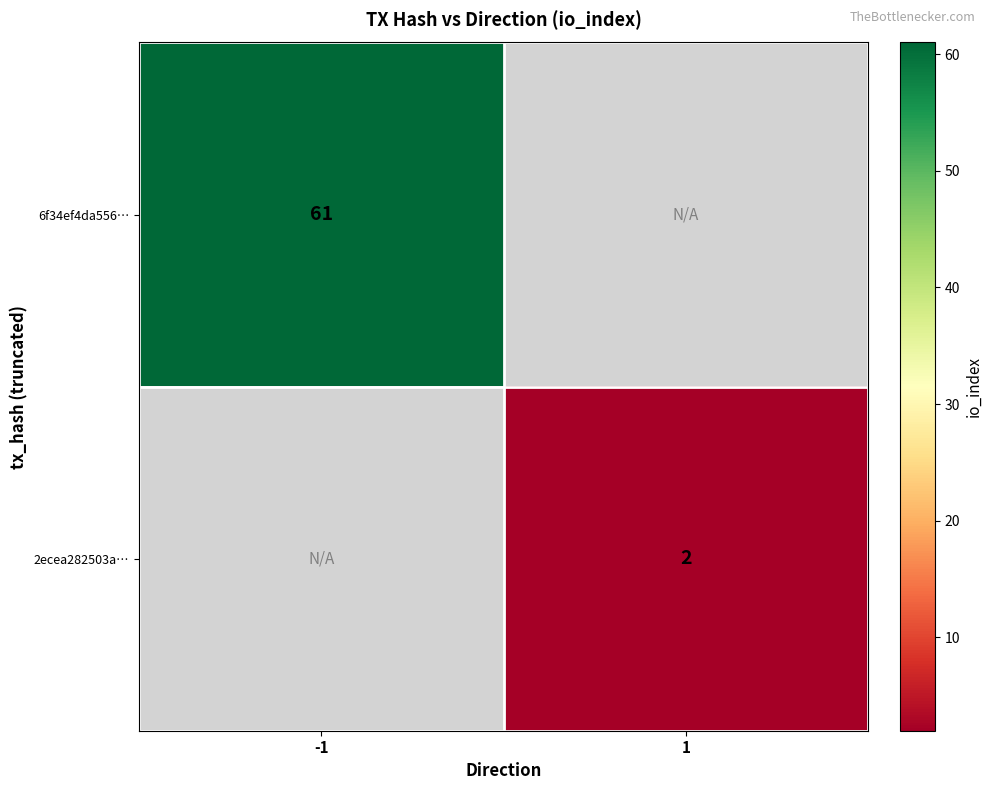

The value of 6f34ef4da556… at -1 is 22.3. True or false?

False